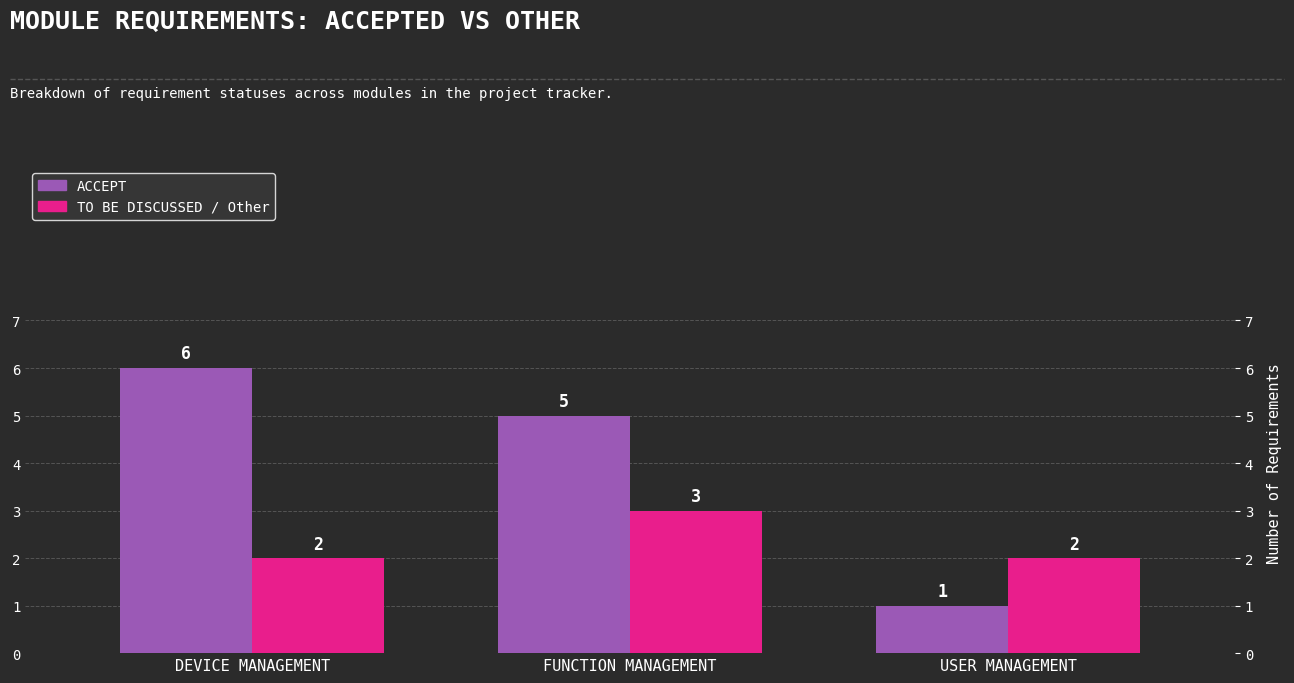

What is the sum of the ACCEPT values at USER MANAGEMENT and FUNCTION MANAGEMENT?

6